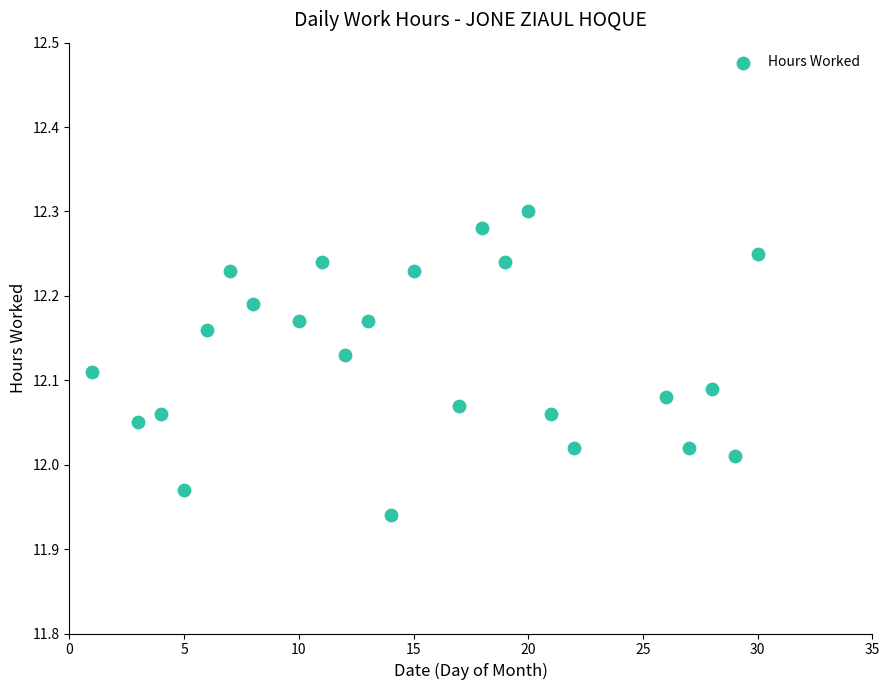

What is the range of Y values (max minus min)?

0.4